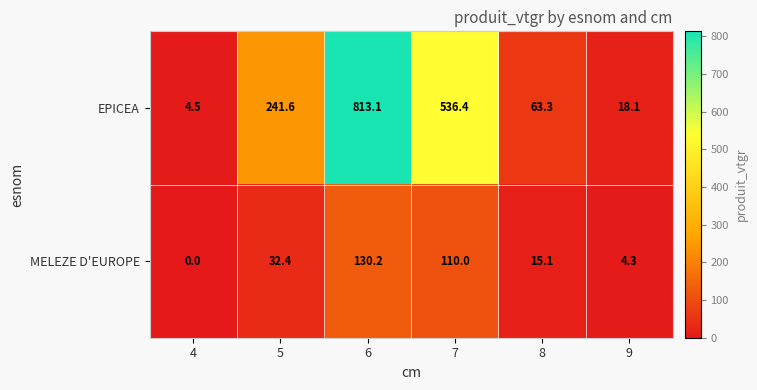

How many data points does each series have?

6